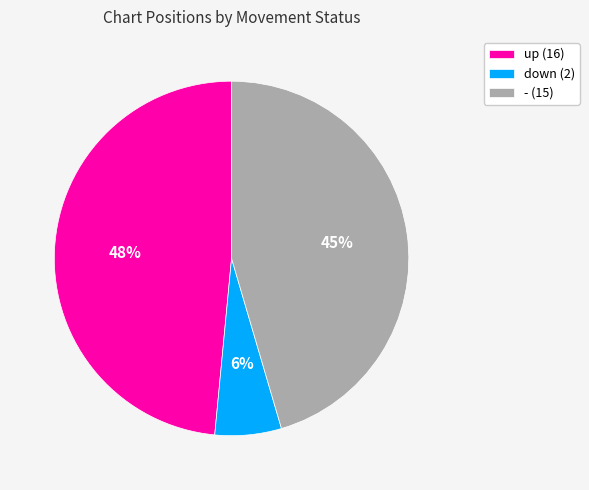

Rank the categories by value from lowest to highest.

down, -, up